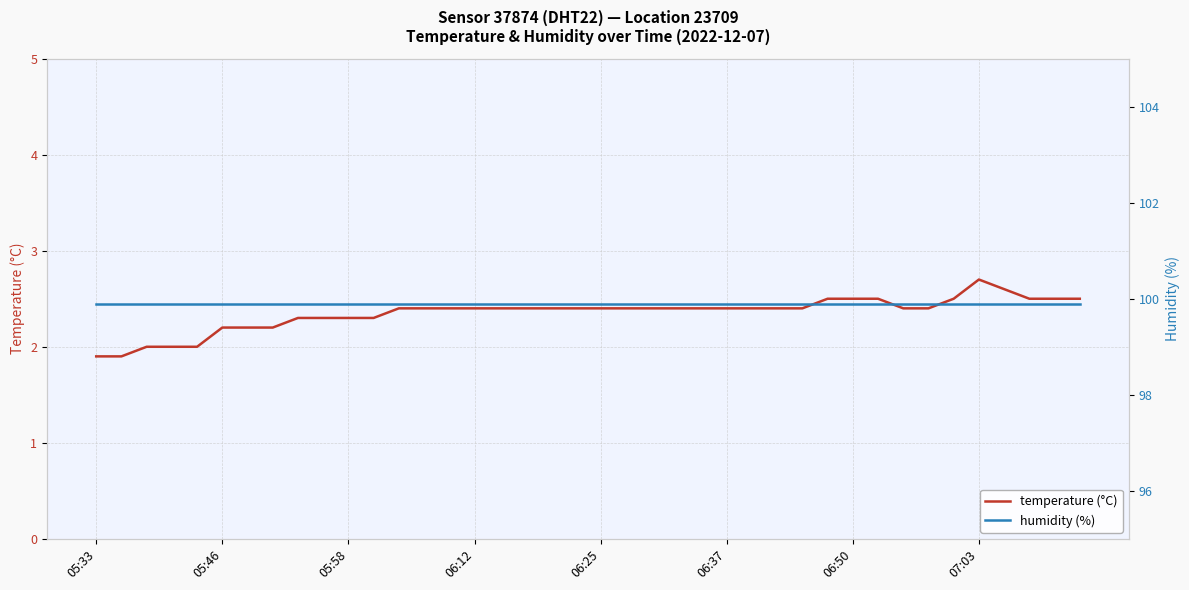

What are all the series names shown in the legend?

temperature (°C), humidity (%)